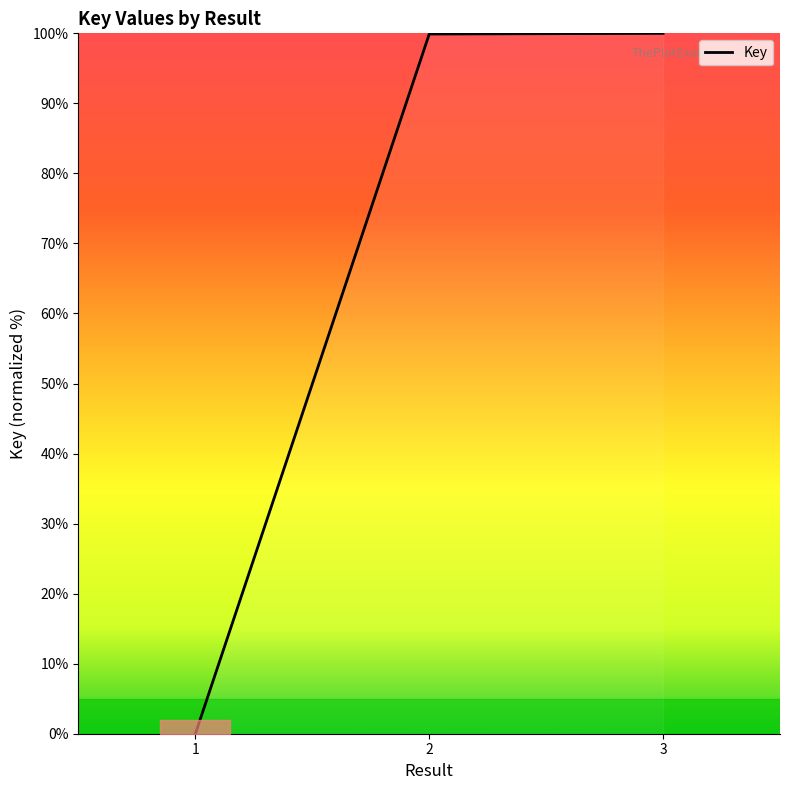

Between 1 and 3, which is larger?

3